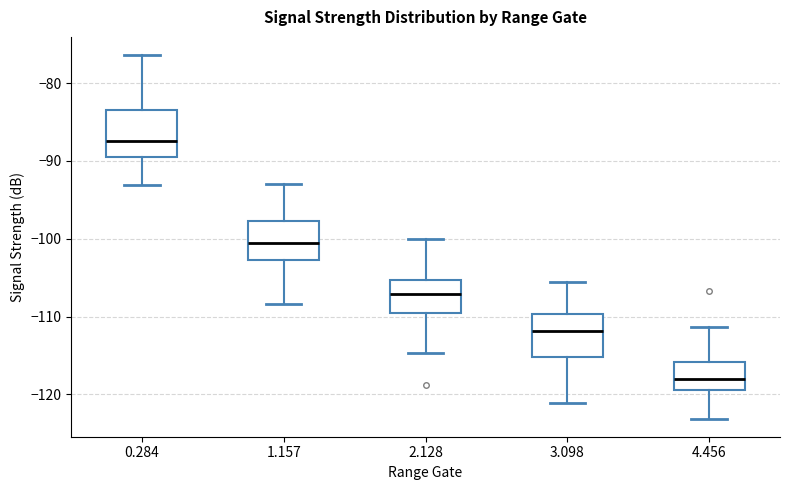

Reading left to right, read every box against the y-axis: the position of its median line, the range the box covers, and the ends of its whiskers. The values are not printed on the chart, so give them approximately, as read against the axis.

0.284: median -87, box -90 to -83, whiskers -93 to -76
1.157: median -100, box -103 to -98, whiskers -108 to -93
2.128: median -107, box -109 to -105, whiskers -115 to -100
3.098: median -112, box -115 to -110, whiskers -121 to -105
4.456: median -118, box -119 to -116, whiskers -123 to -111